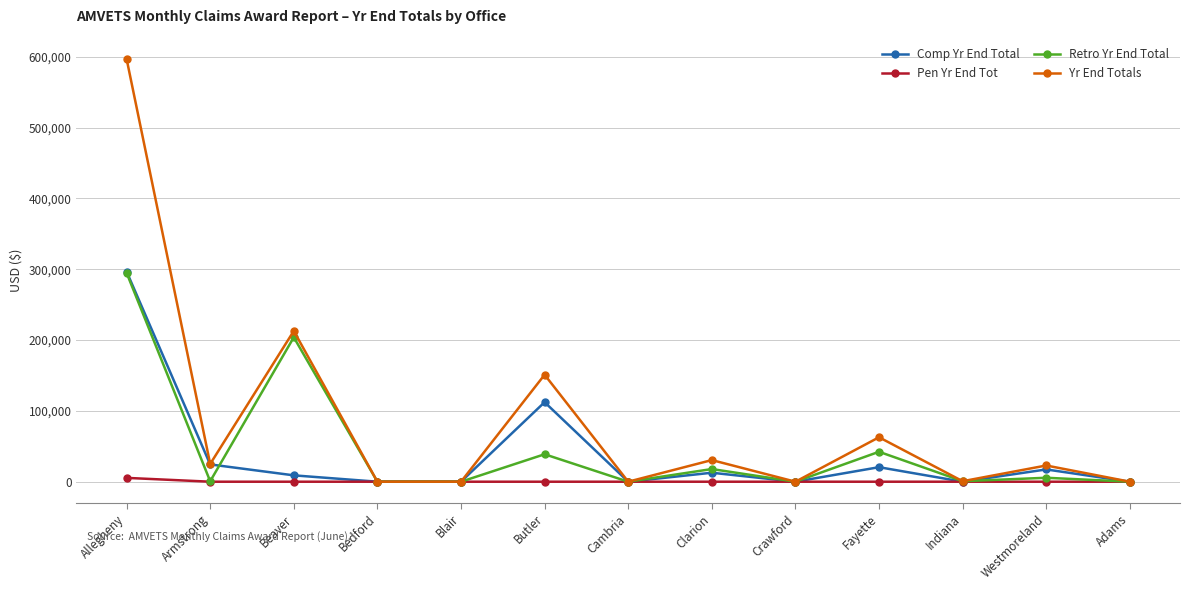

What is the label of the 13th point from the left?

Adams